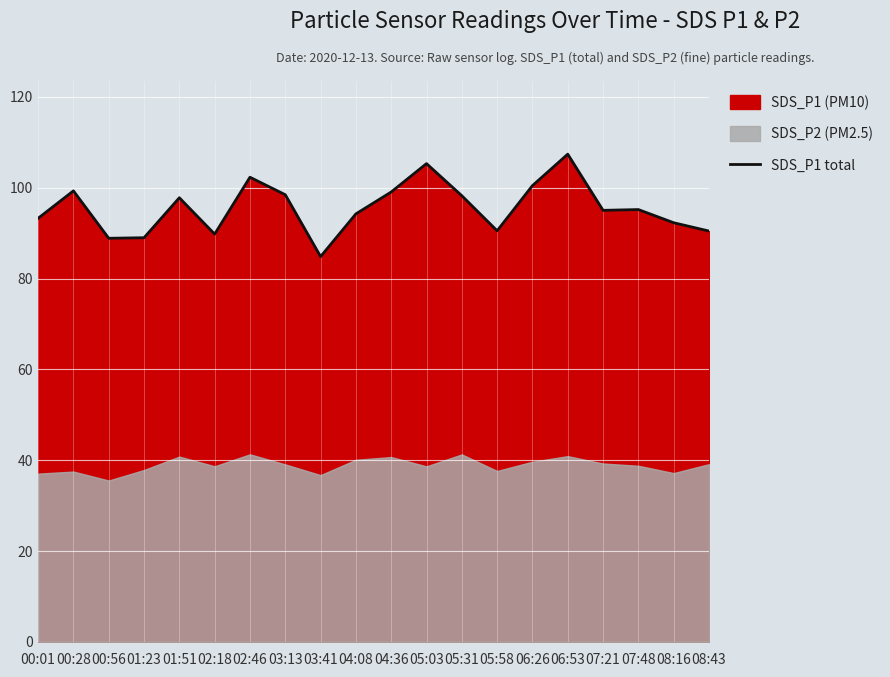

How many interior local valleys (lower than both neighbors) does the data have?

5